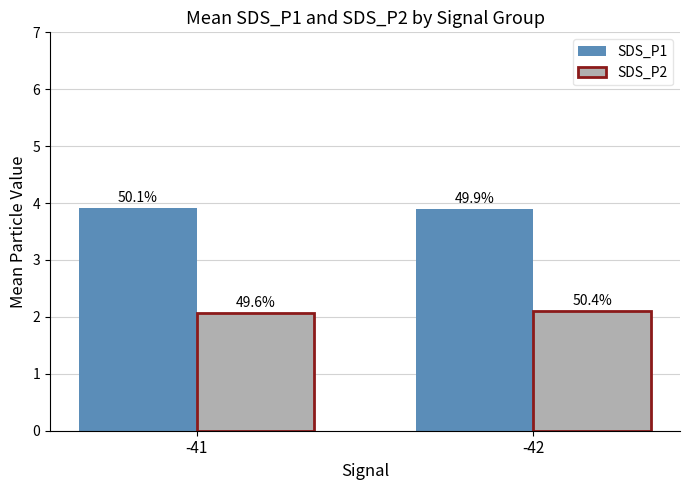

Are the bars horizontal?

No